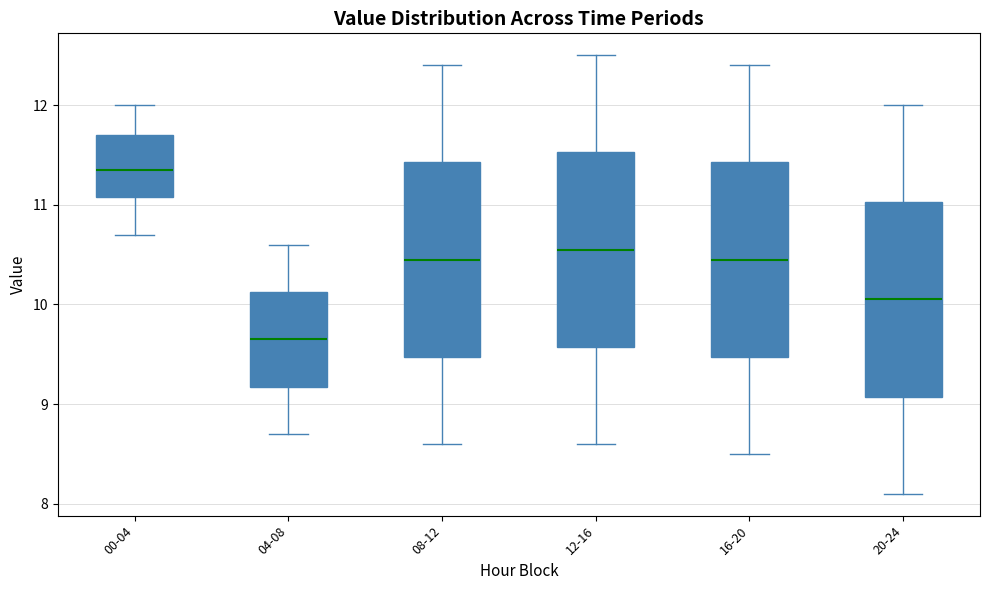

Which box has the lowest median line?

04-08